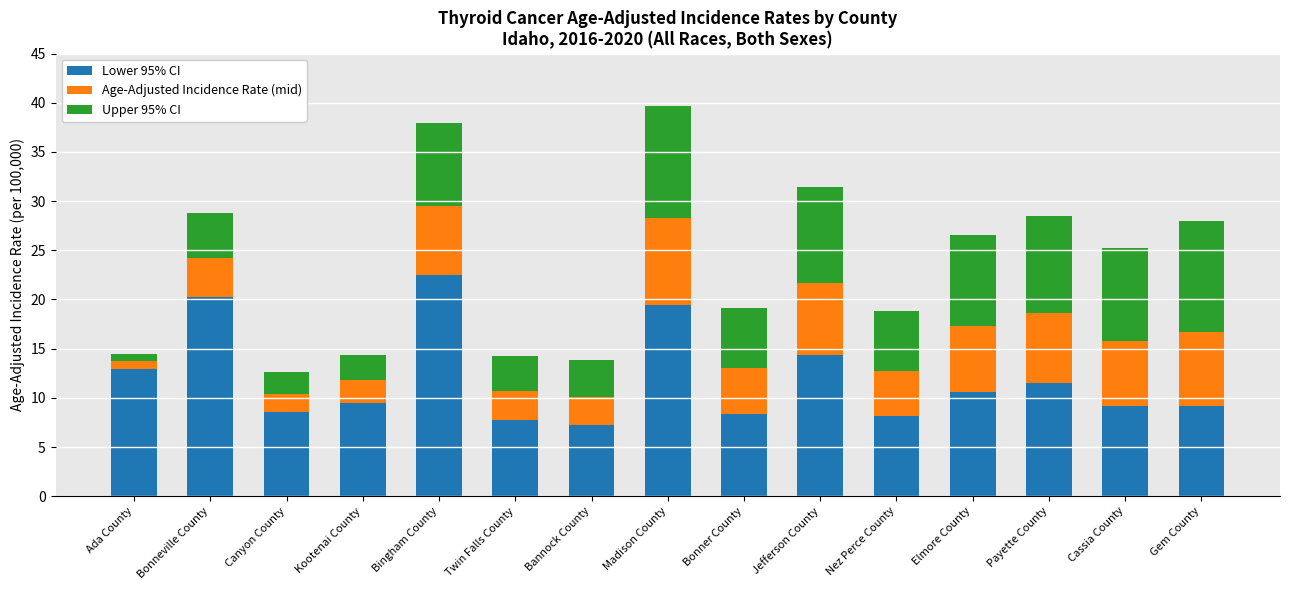

The value of Lower 95% CI at Bonneville County is 20.3. True or false?

True